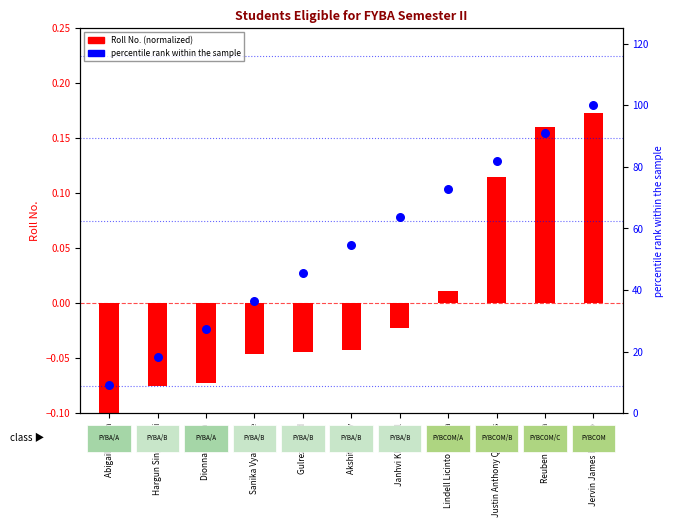

Which series has the largest total across all categories?

Percentile rank